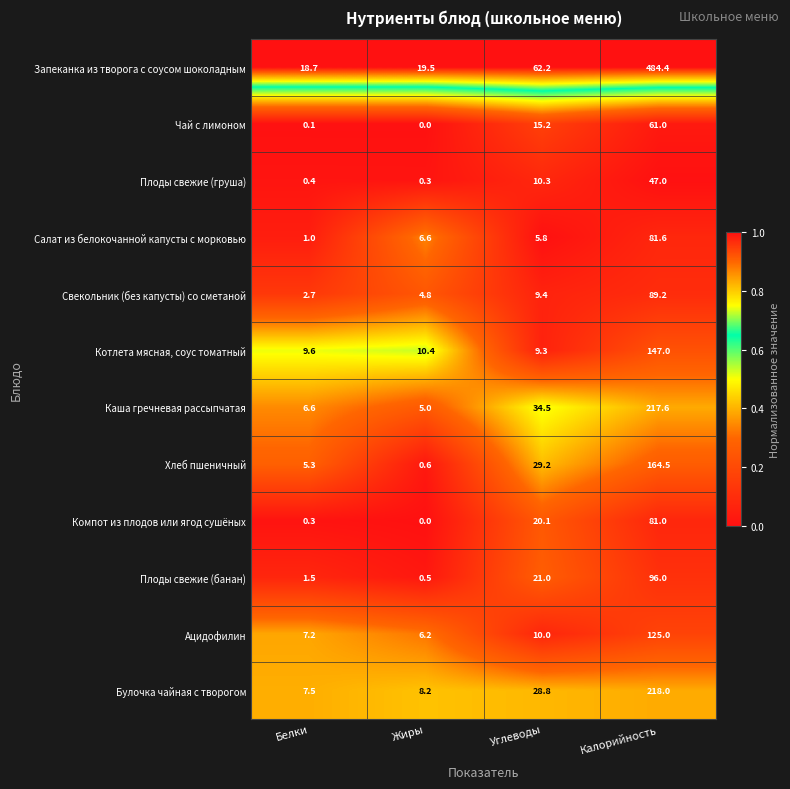

What is the difference between the highest and lowest values at Углеводы?

56.4